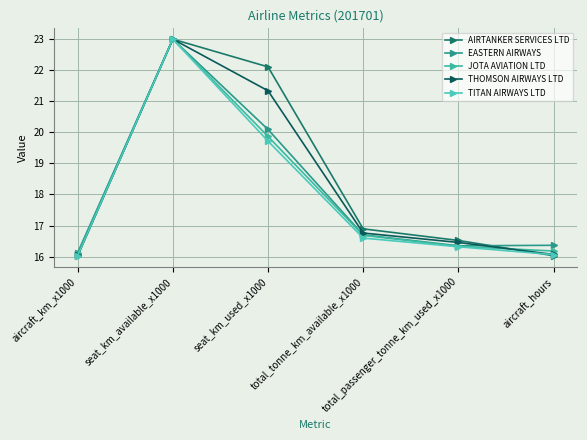

Rank the categories by TITAN AIRWAYS LTD value from lowest to highest.

aircraft_km_x1000, aircraft_hours, total_passenger_tonne_km_used_x1000, total_tonne_km_available_x1000, seat_km_used_x1000, seat_km_available_x1000